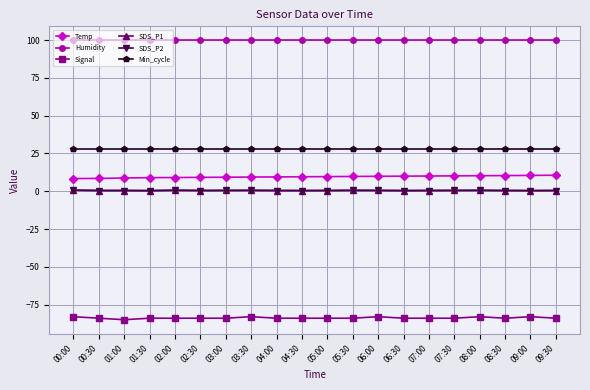

What is the label of the 5th point from the left?

02:00